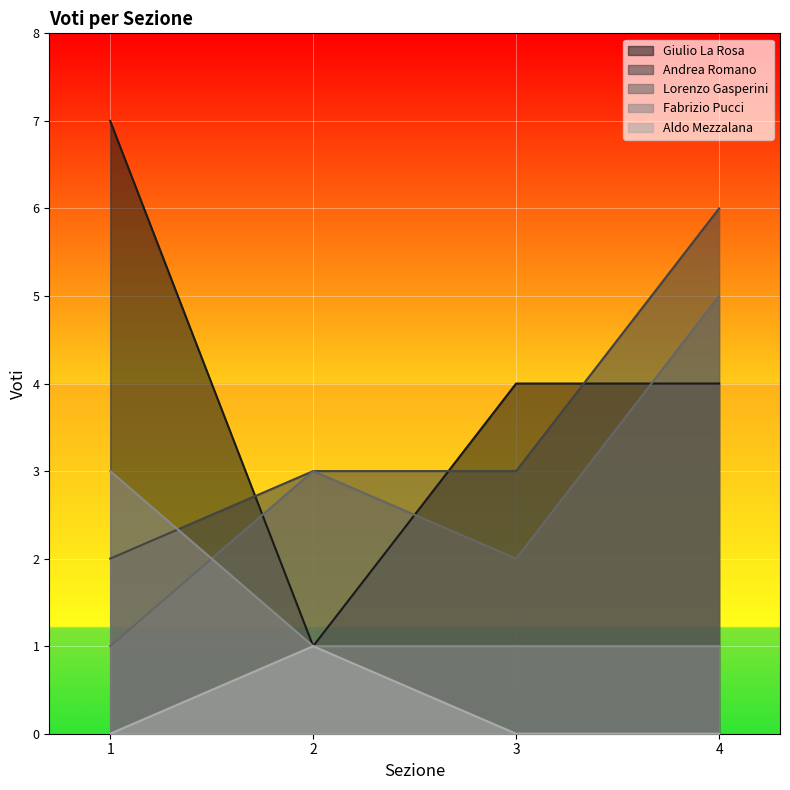

What is the difference between the maximum and minimum values in the Giulio La Rosa series?

6